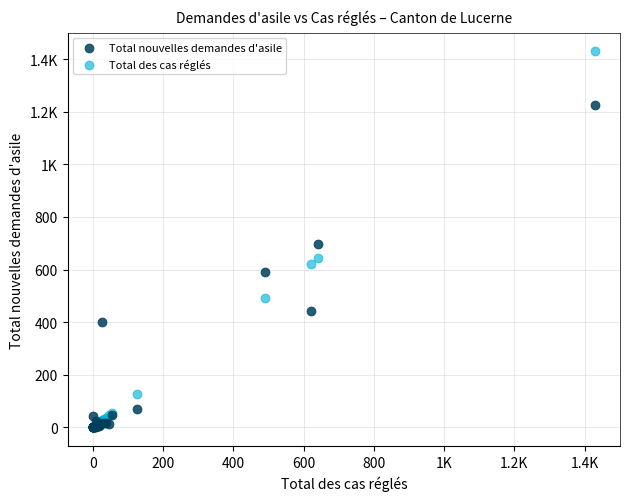

What are all the series names shown in the legend?

Total nouvelles demandes d'asile, Total des cas réglés